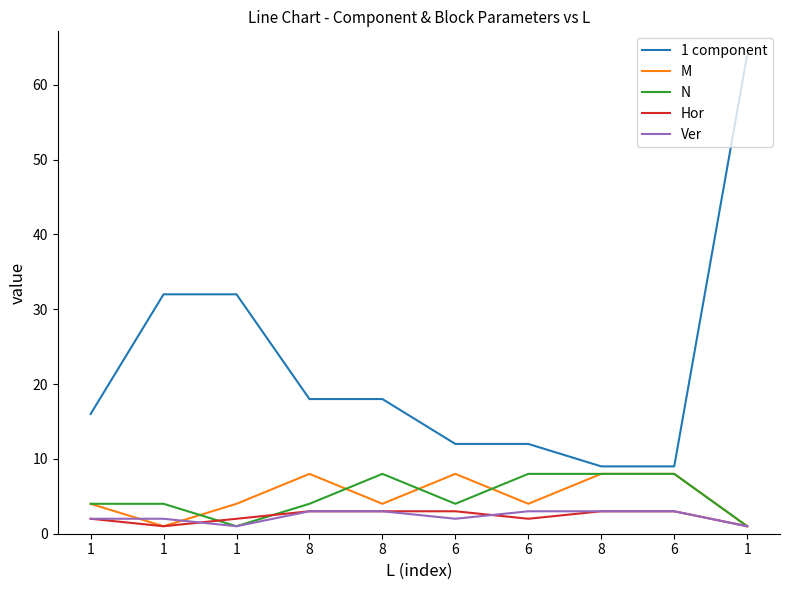

Is this an area chart (filled region under the line)?

No